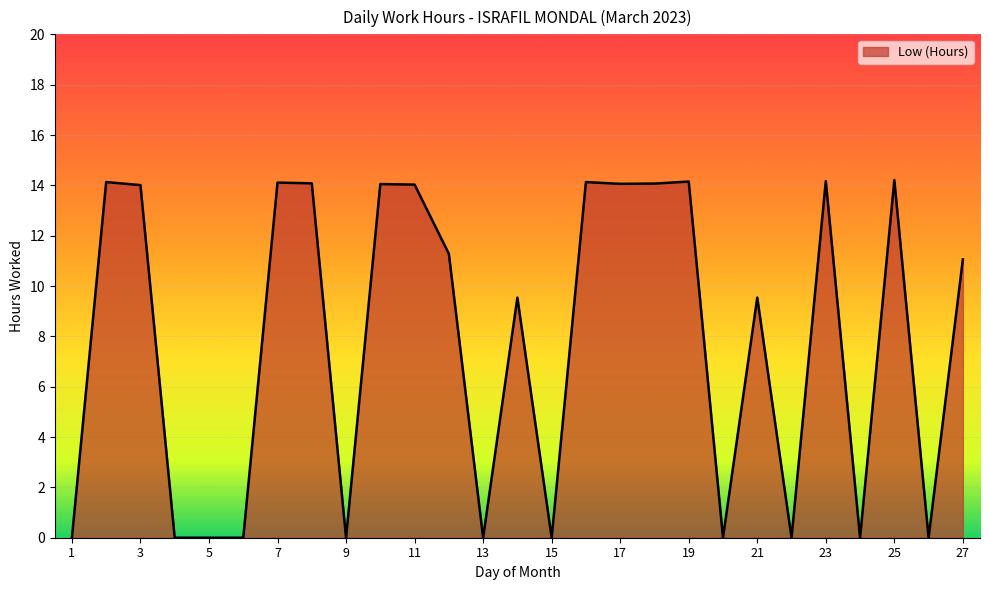

What is the greatest value displayed?

14.2